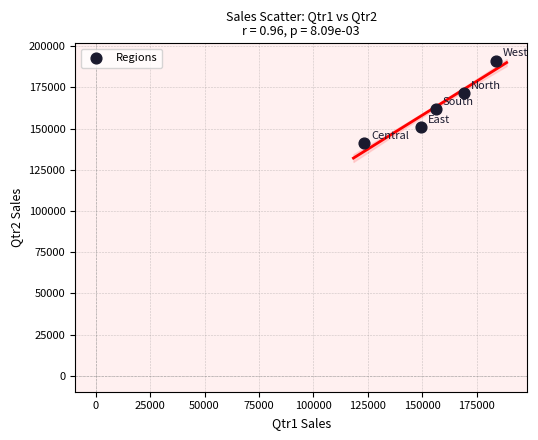

What is the range of X values (max minus min)?

60399